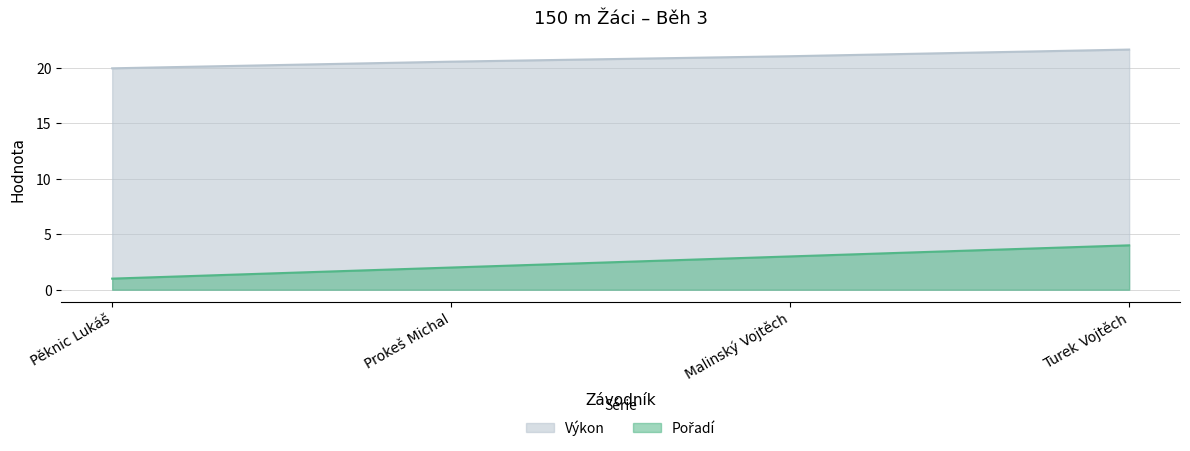

How many lines are shown in the chart?

2